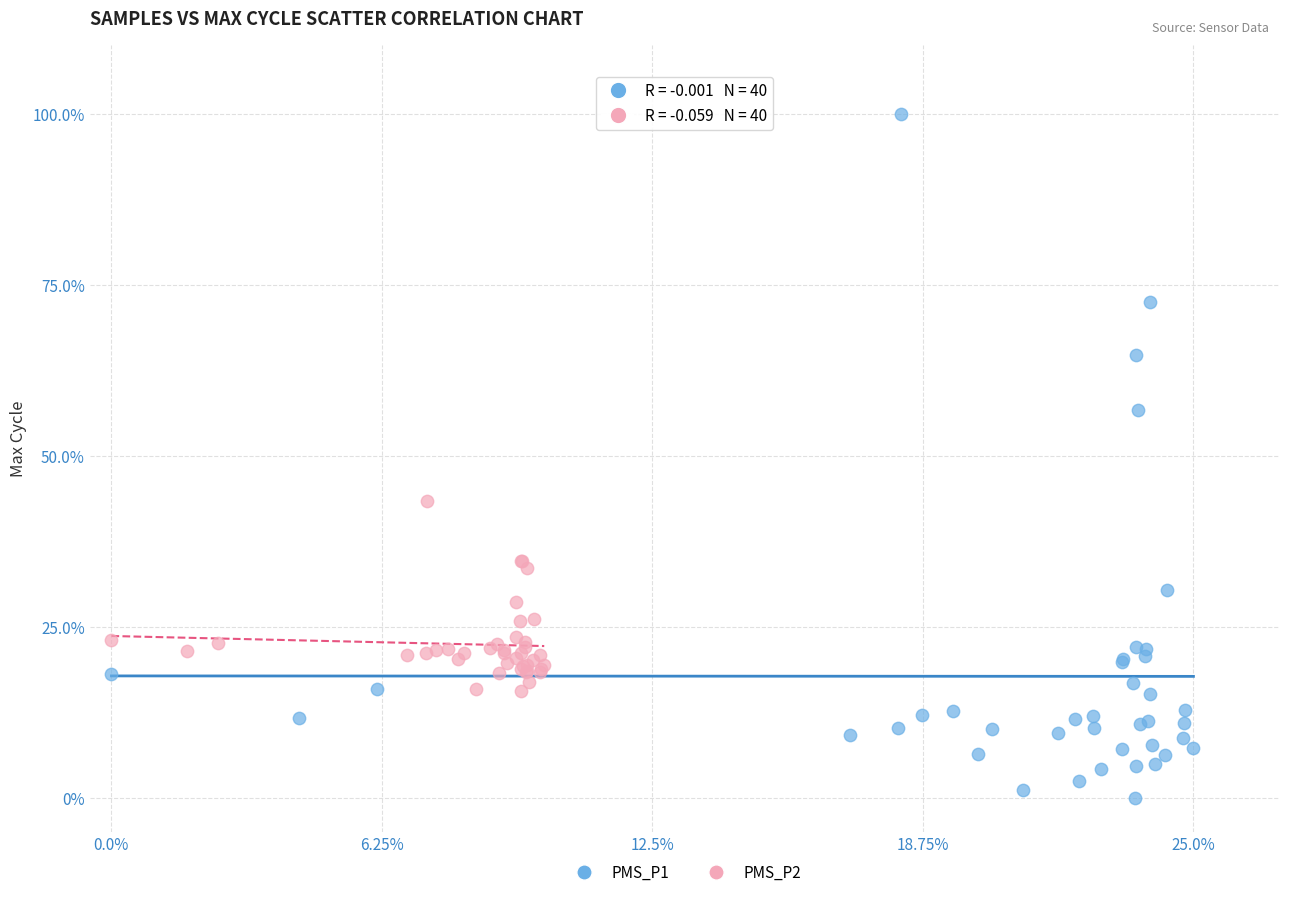

Which series contains the highest Y value?

PMS_P1